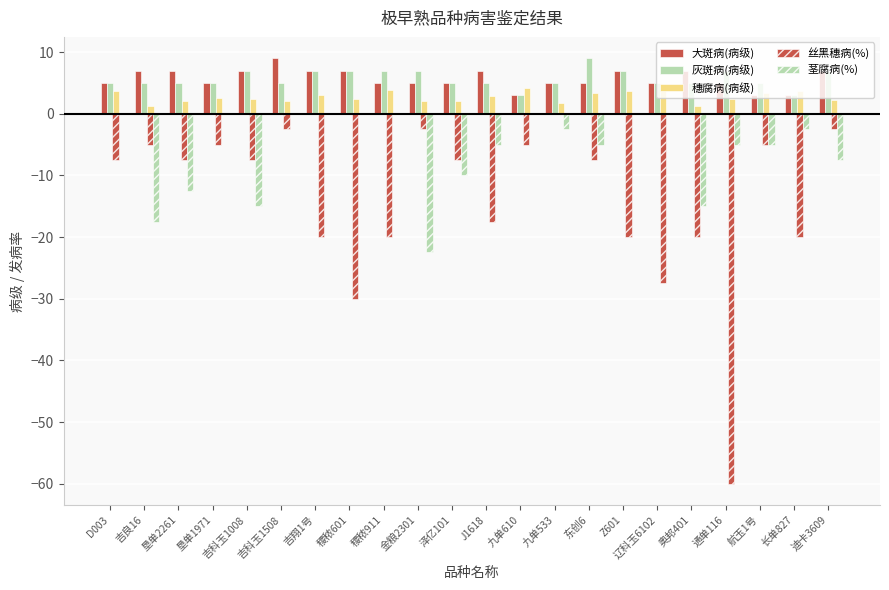

Is the value of 丝黑穗病(%) at 吉科玉1008 greater than the value of 茎腐病(%) at D003?

No